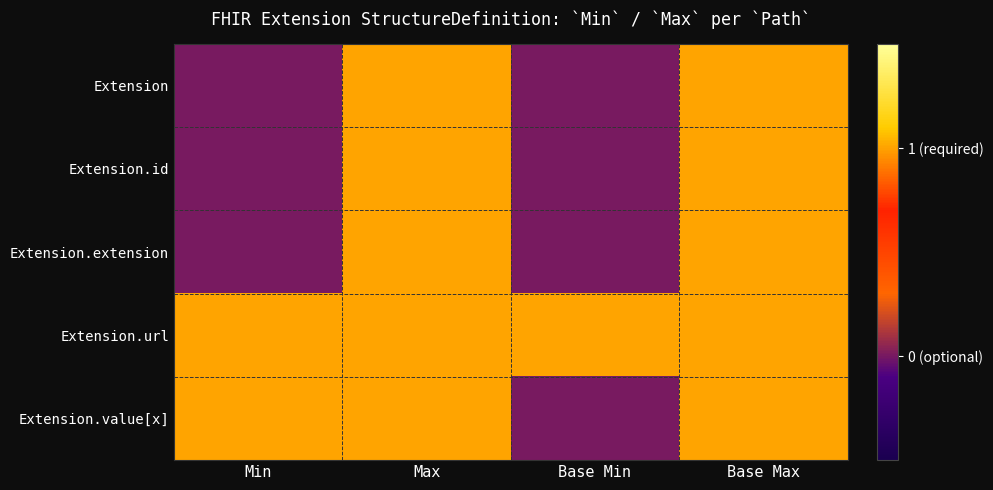

What is the total value across all series at Max?

5